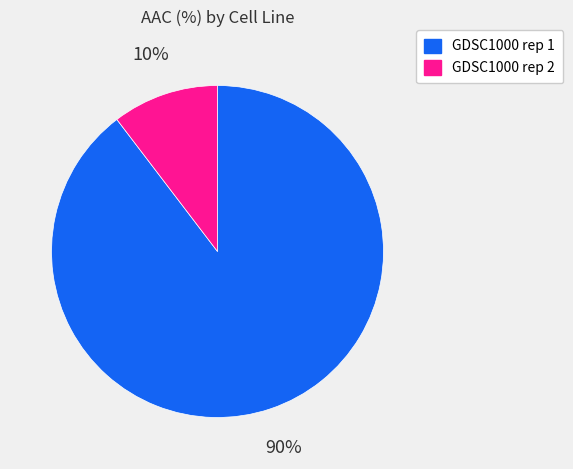

To the nearest percent, what is the combined percentage of GDSC1000 rep 1 and GDSC1000 rep 2?

100%